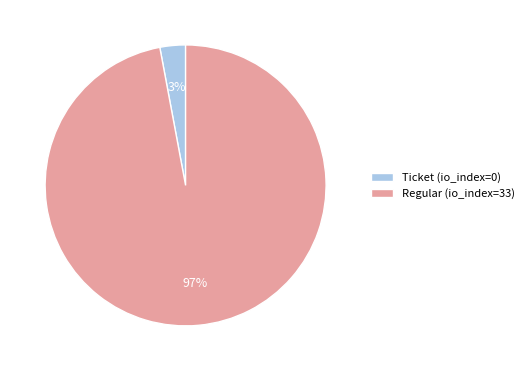

Between Ticket (io_index=0) and Regular (io_index=33), which is larger?

Regular (io_index=33)